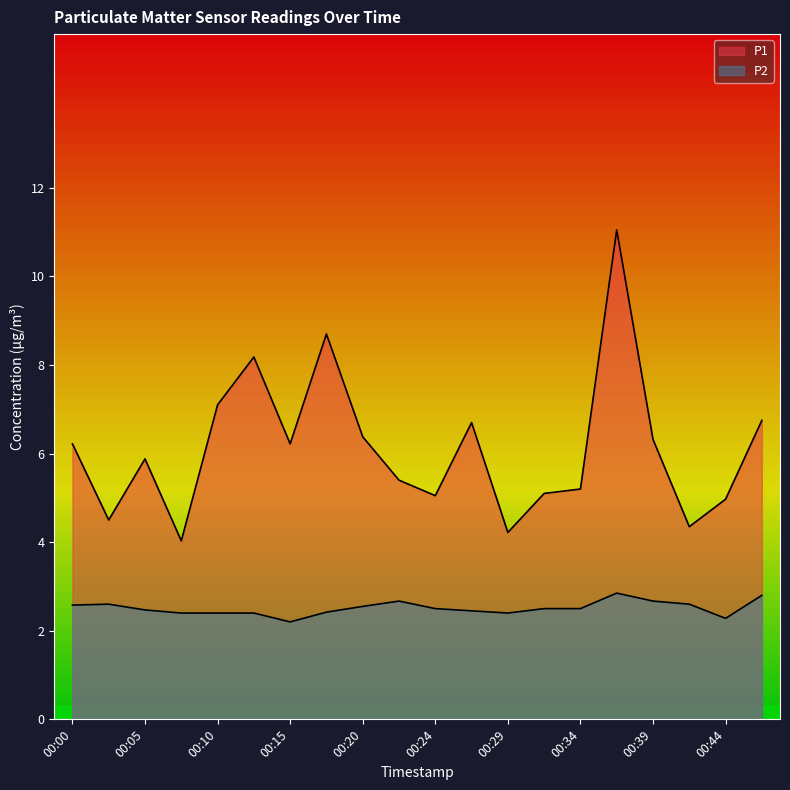

Reading left to right, what are all the values shown in this chart?

P1: 00:00=6.2	00:03=4.5	00:05=5.9	00:07=4.0	00:10=7.1	00:12=8.2	00:15=6.2	00:17=8.7	00:20=6.4	00:22=5.4	00:24=5.0	00:27=6.7	00:29=4.2	00:32=5.1	00:34=5.2	00:37=11.1	00:39=6.3	00:42=4.3	00:44=5.0	00:47=6.8
P2: 00:00=2.6	00:03=2.6	00:05=2.5	00:07=2.4	00:10=2.4	00:12=2.4	00:15=2.2	00:17=2.4	00:20=2.5	00:22=2.7	00:24=2.5	00:27=2.5	00:29=2.4	00:32=2.5	00:34=2.5	00:37=2.9	00:39=2.7	00:42=2.6	00:44=2.3	00:47=2.8